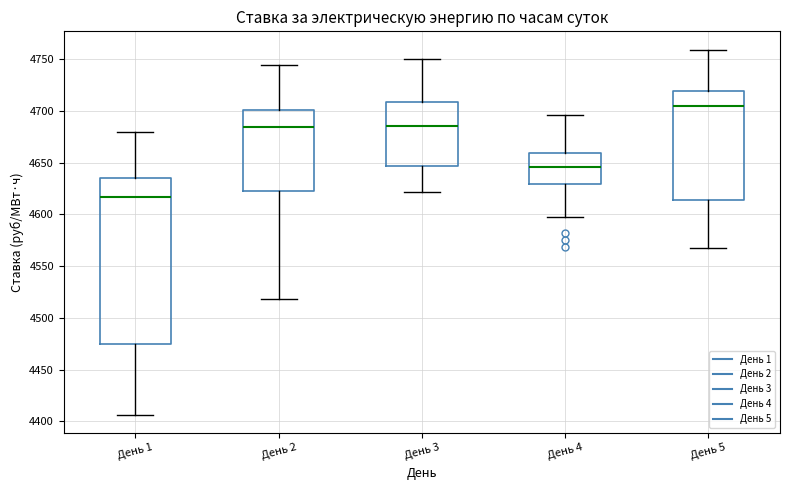

Which box has the lowest median line?

День 1